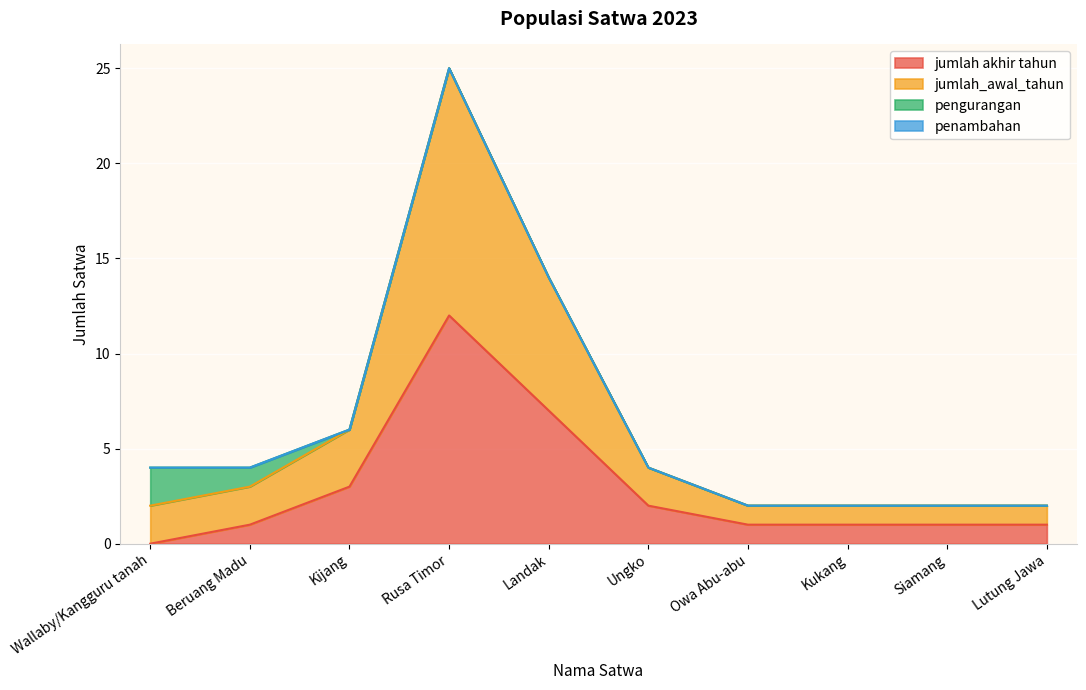

Which series has the widest spread of values?

jumlah_awal_tahun